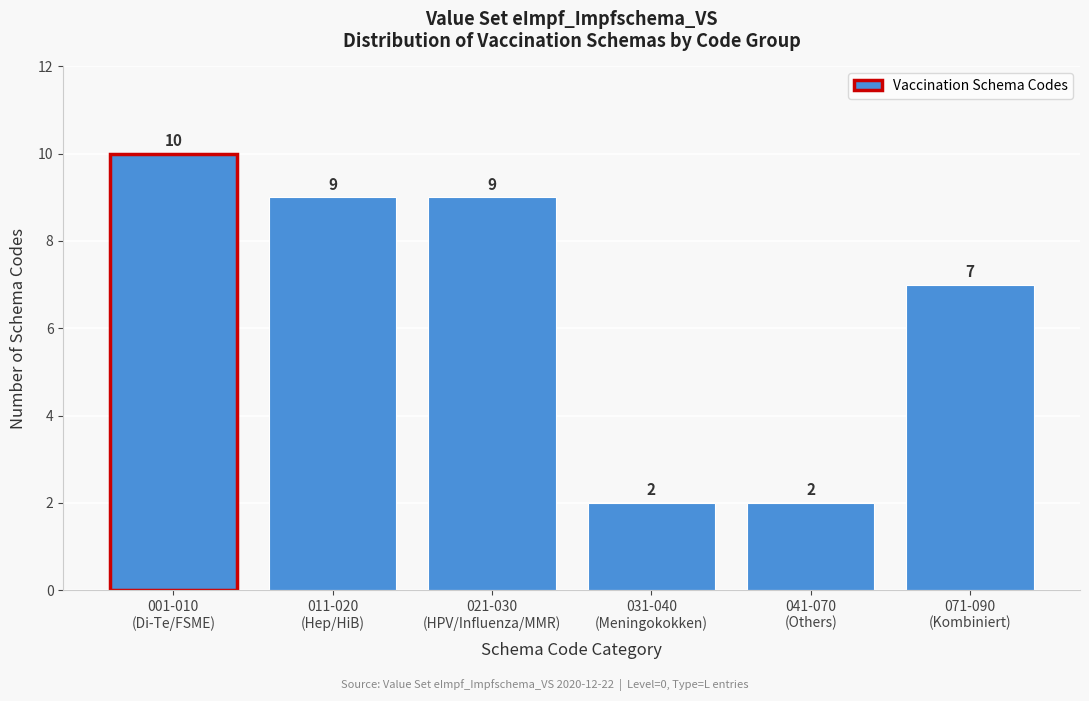

Reading left to right, what are all the values shown in this chart?

10	9	9	2	2	7